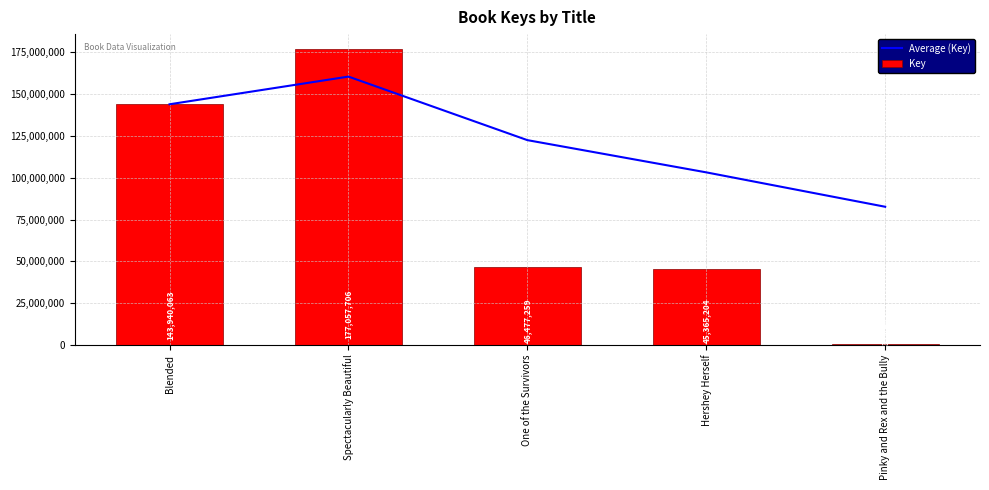

At which label is Average (Key) closest to 121567012?

One of the Survivors